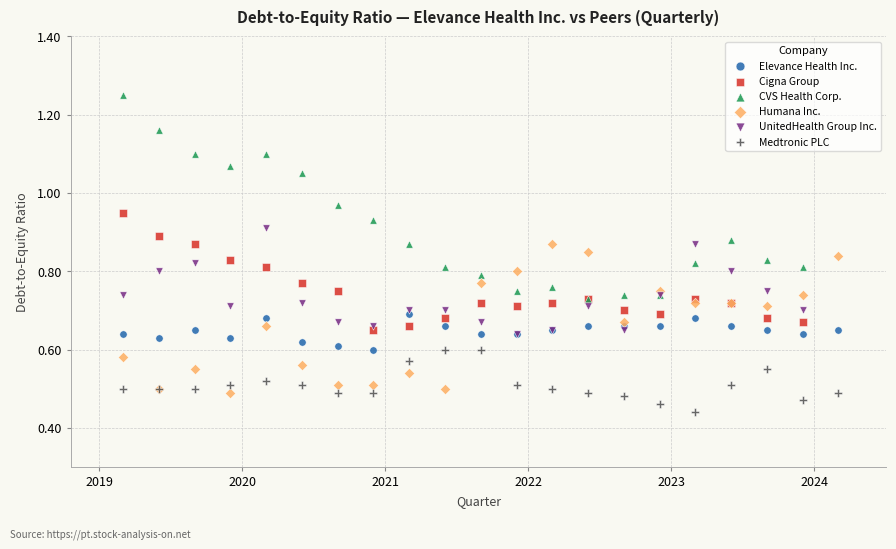

Which series has the widest spread of Y values?

CVS Health Corp.